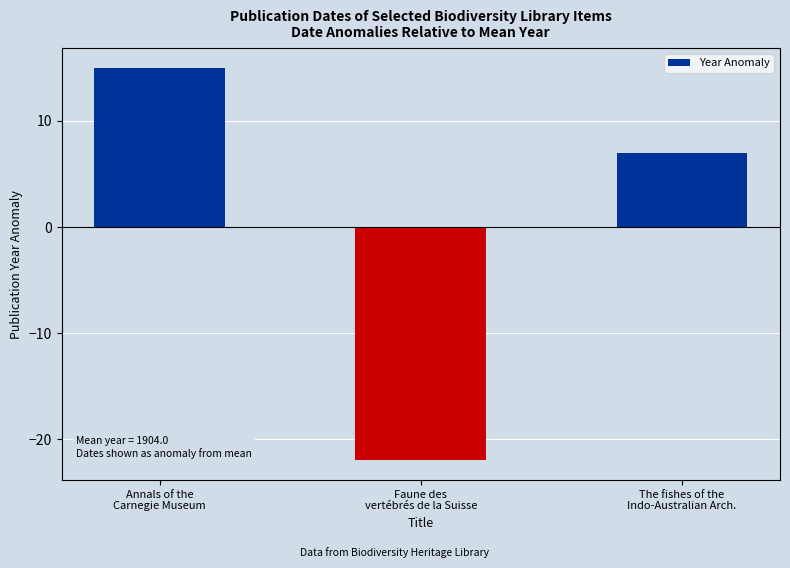

What is the approximate value at Annals of the
Carnegie Museum?

15